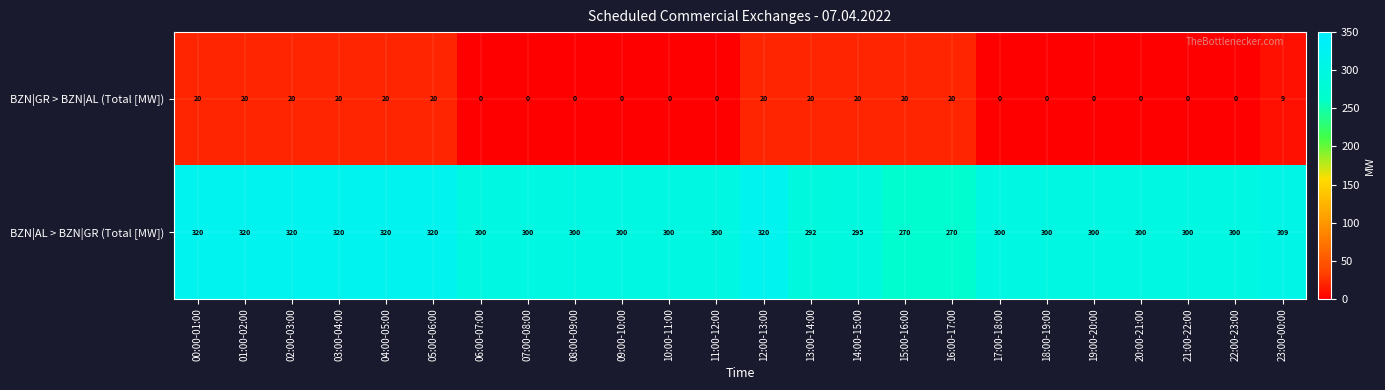

True or false: BZN|GR > BZN|AL (Total [MW]) has a value of 20 at 13:00-14:00.

True